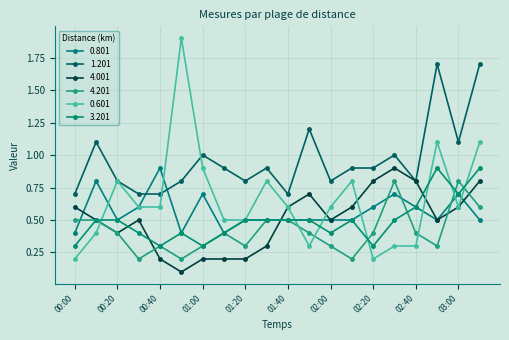

Is this an area chart (filled region under the line)?

No